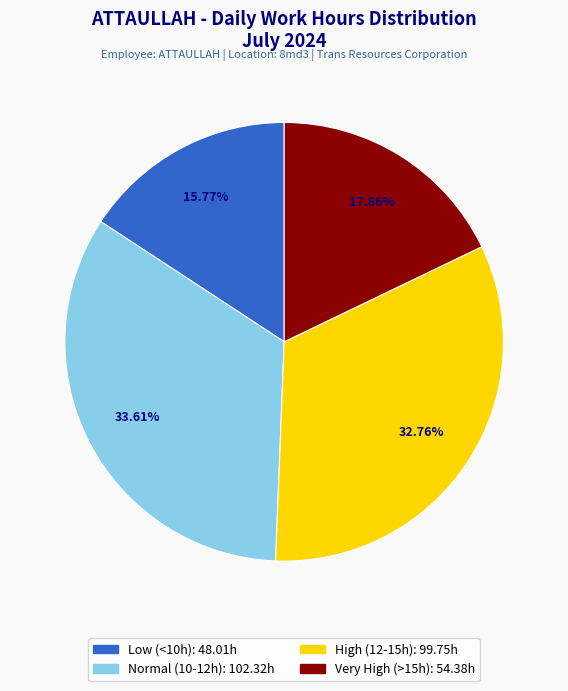

Is there any slice that represents more than half of the pie?

No